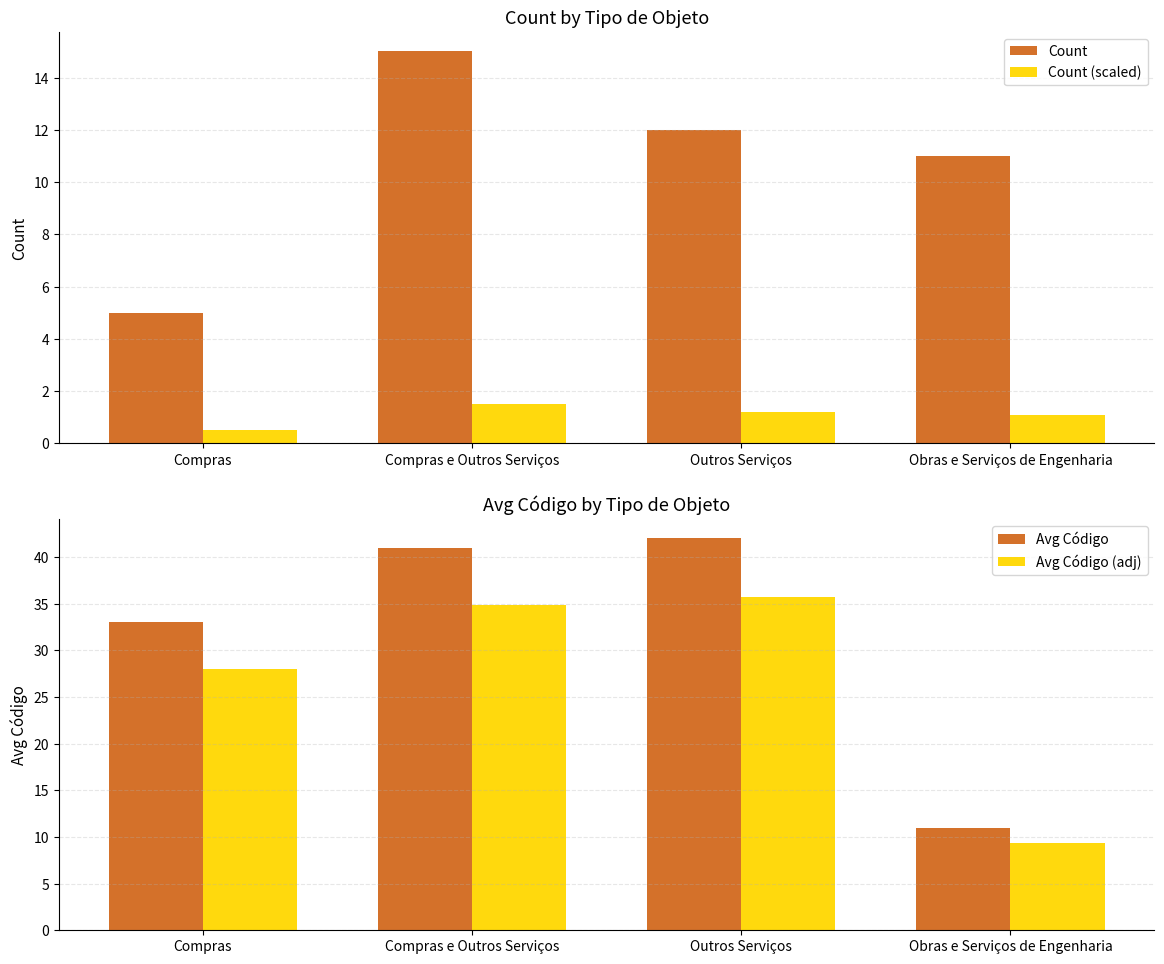

At how many categories does at least one series exceed 32?

3